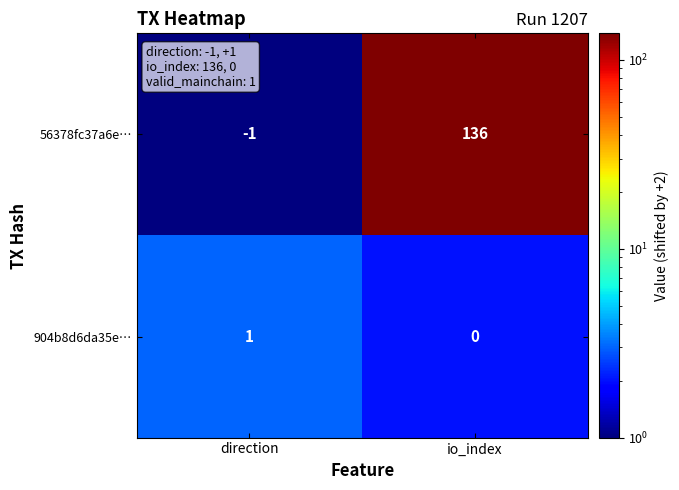

Which series changed the most between direction and io_index?

56378fc37a6e…